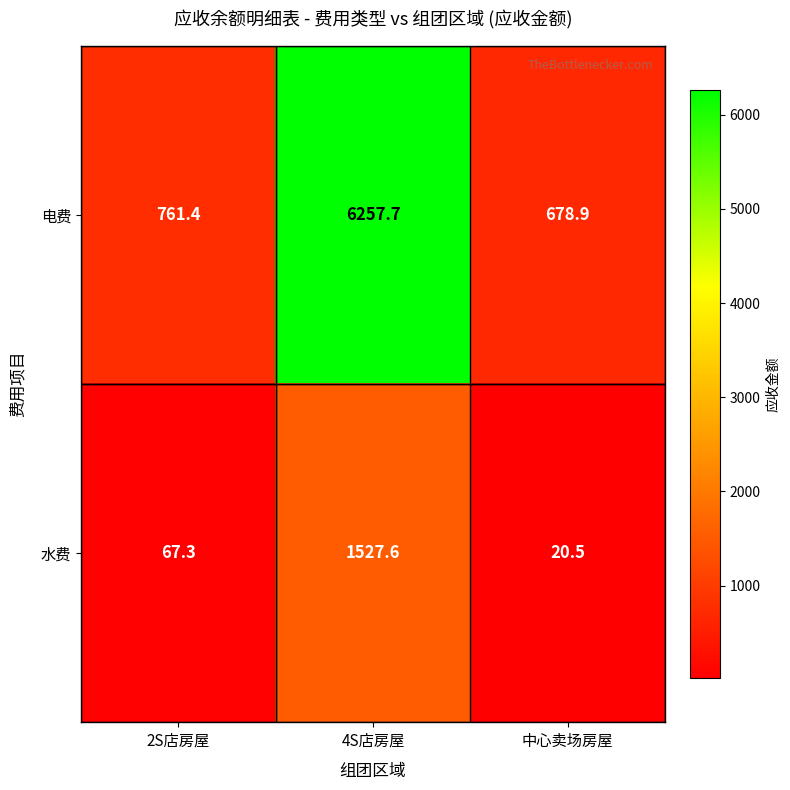

Where does the 电费 series first go above 761?

2S店房屋